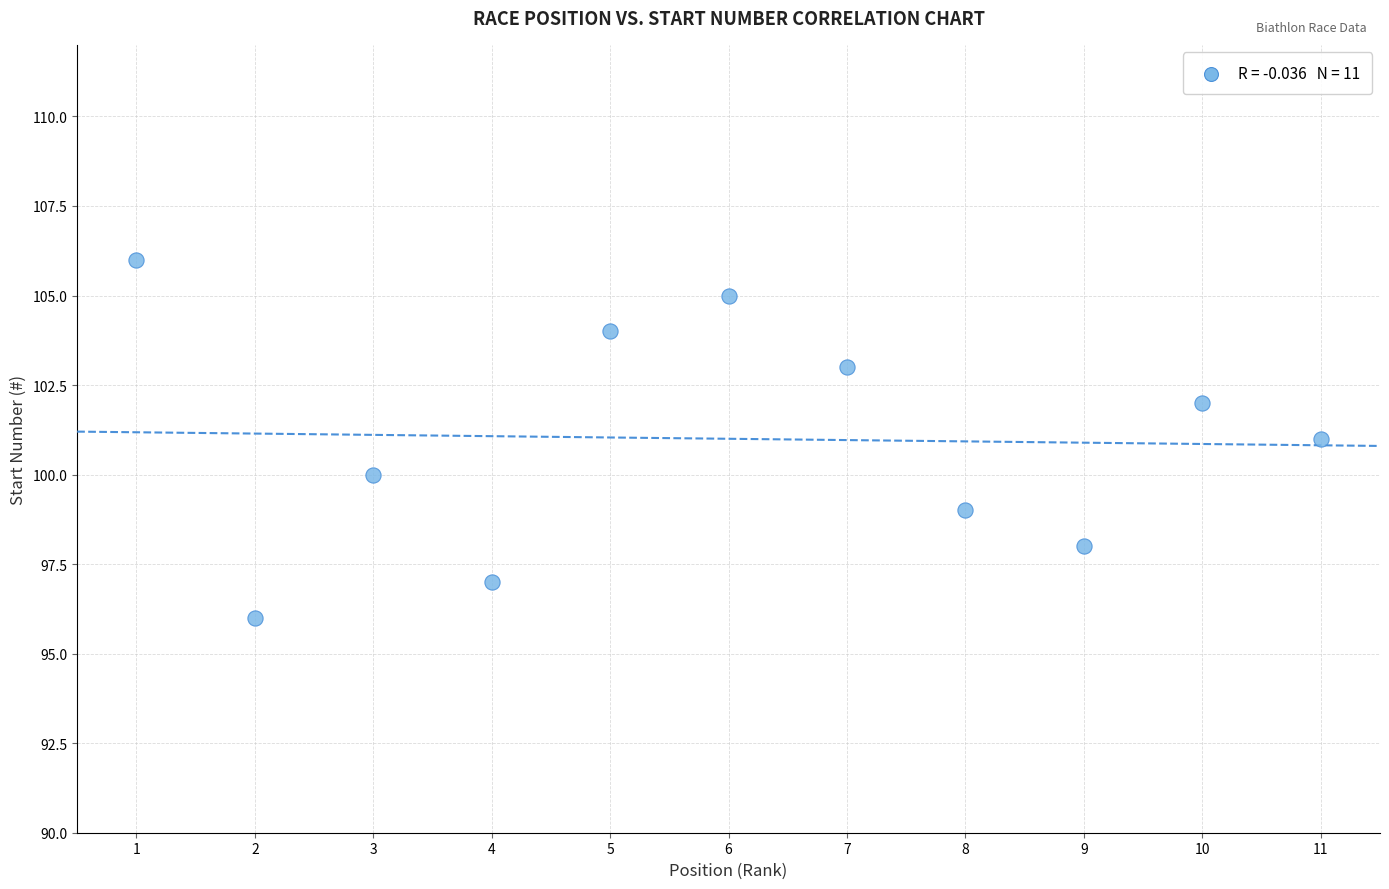

What is the average X value?

6